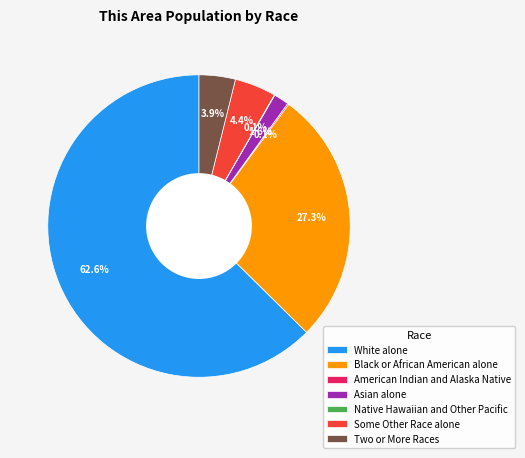

Which slice is the largest?

White alone